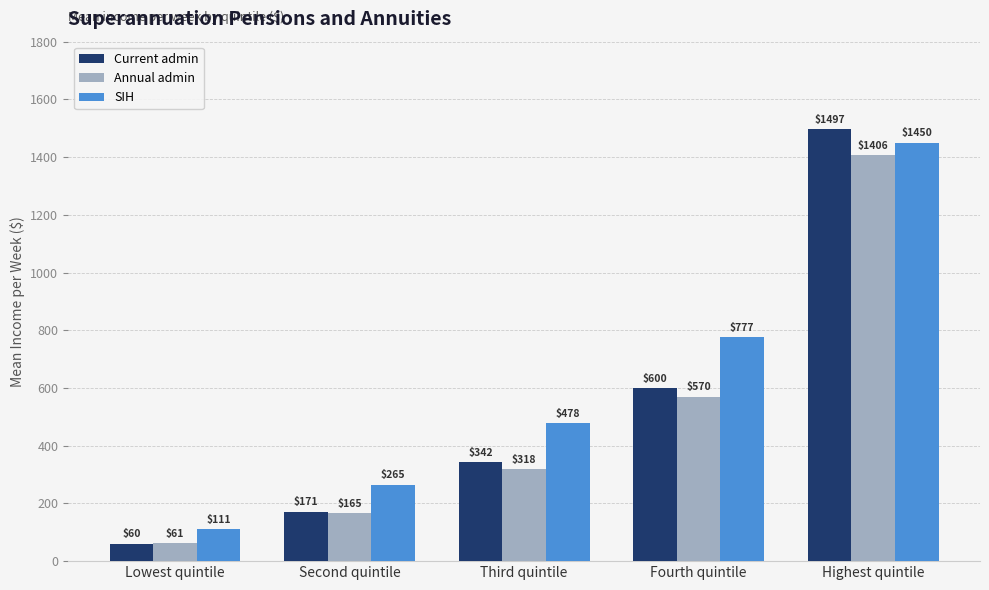

How many bars are there in each group?

3